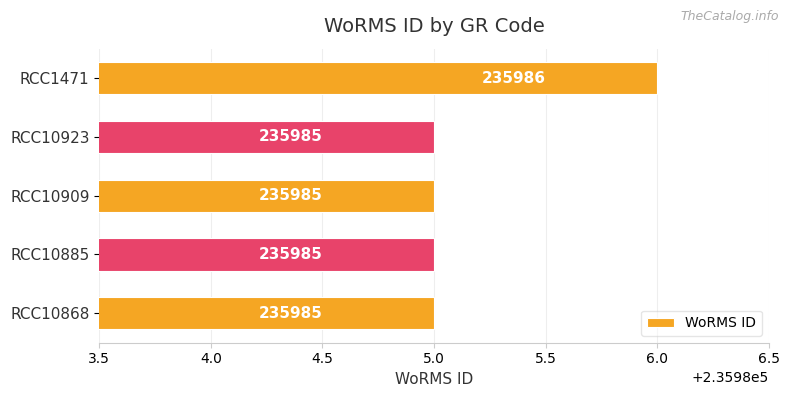

The chart shows a value of 386496 at RCC10868. True or false?

False